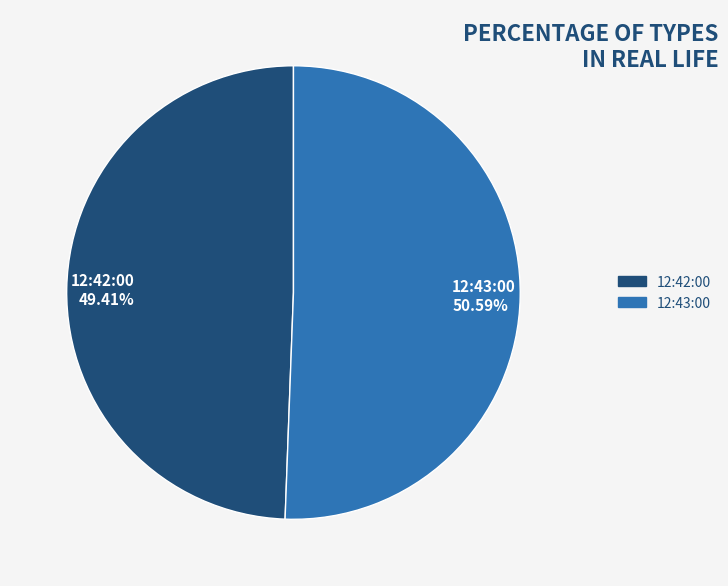

To the nearest percent, what portion does 12:43:00 represent?

51%